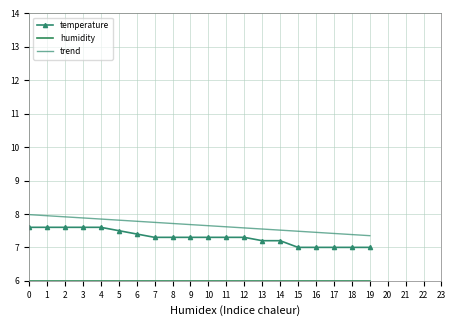

Reading left to right, what are all the values shown in this chart?

temperature: 0=7.6	1=7.6	2=7.6	3=7.6	4=7.6	5=7.5	6=7.4	7=7.3	8=7.3	9=7.3	10=7.3	11=7.3	12=7.3	13=7.2	14=7.2	15=7.0	16=7.0	17=7.0	18=7.0	19=7.0
humidity: 0=6.0	1=6.0	2=6.0	3=6.0	4=6.0	5=6.0	6=6.0	7=6.0	8=6.0	9=6.0	10=6.0	11=6.0	12=6.0	13=6.0	14=6.0	15=6.0	16=6.0	17=6.0	18=6.0	19=6.0
trend: 0=8.0	1=7.9	2=7.9	3=7.9	4=7.8	5=7.8	6=7.8	7=7.7	8=7.7	9=7.7	10=7.6	11=7.6	12=7.6	13=7.5	14=7.5	15=7.5	16=7.4	17=7.4	18=7.4	19=7.4